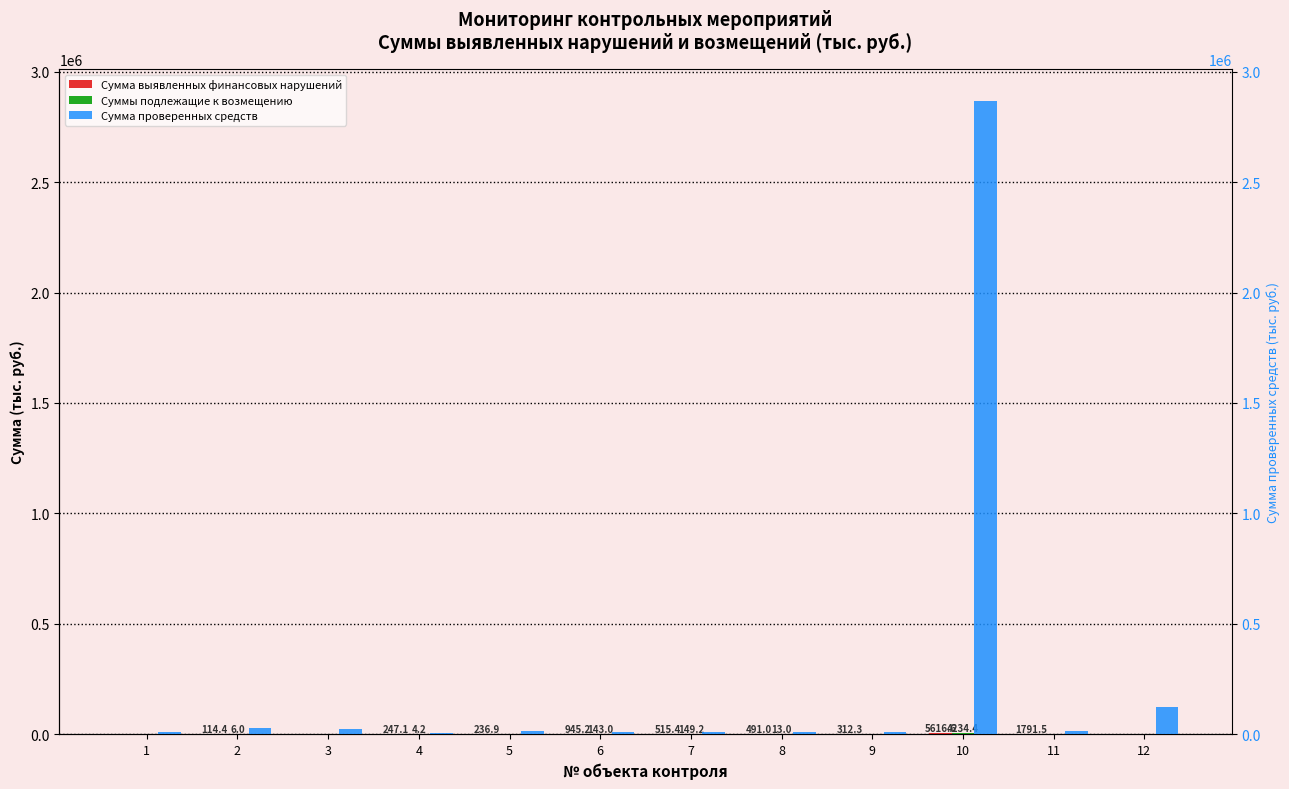

What is the difference between the highest and lowest values at 5?

12500.9